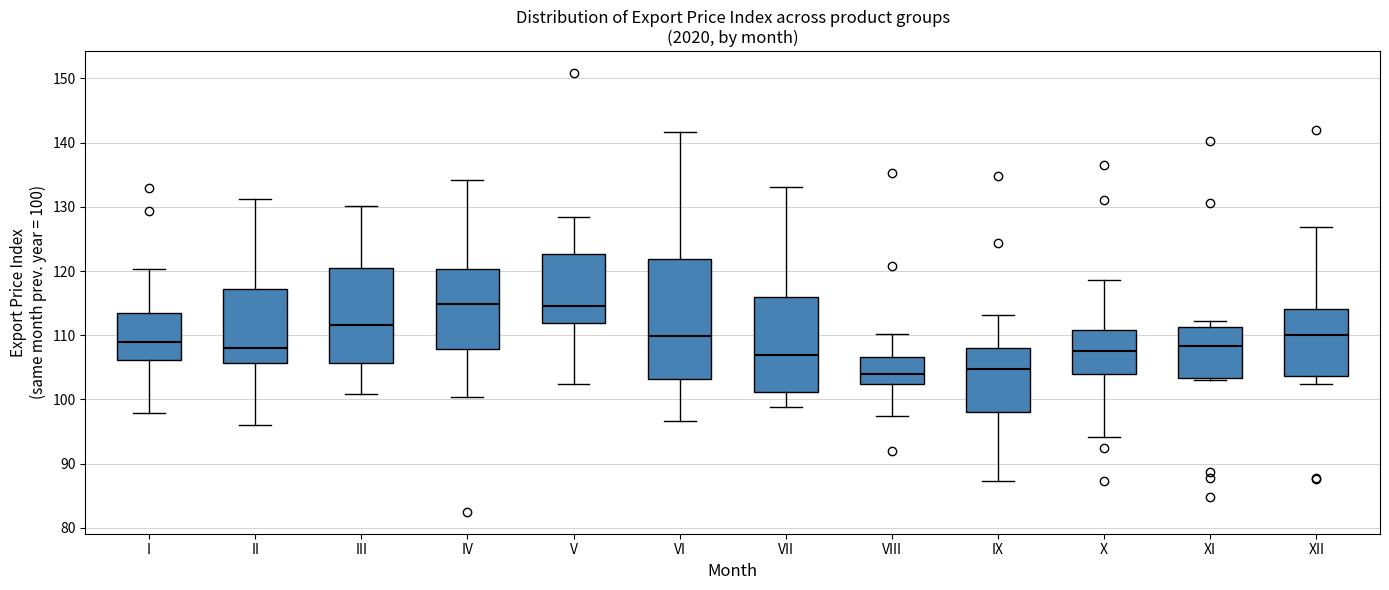

Reading left to right, read every box against the y-axis: the position of its median line, the range the box covers, and the ends of its whiskers. The values are not printed on the chart, so give them approximately, as read against the axis.

I: median 109, box 106 to 114, whiskers 98 to 120
II: median 108, box 106 to 117, whiskers 96 to 131
III: median 112, box 106 to 120, whiskers 101 to 130
IV: median 115, box 108 to 120, whiskers 100 to 134
V: median 115, box 112 to 123, whiskers 102 to 128
VI: median 110, box 103 to 122, whiskers 97 to 142
VII: median 107, box 101 to 116, whiskers 99 to 133
VIII: median 104, box 102 to 107, whiskers 97 to 110
IX: median 105, box 98 to 108, whiskers 87 to 113
X: median 108, box 104 to 111, whiskers 94 to 119
XI: median 108, box 103 to 111, whiskers 103 (just below the box's lower edge) to 112
XII: median 110, box 104 to 114, whiskers 102 to 127